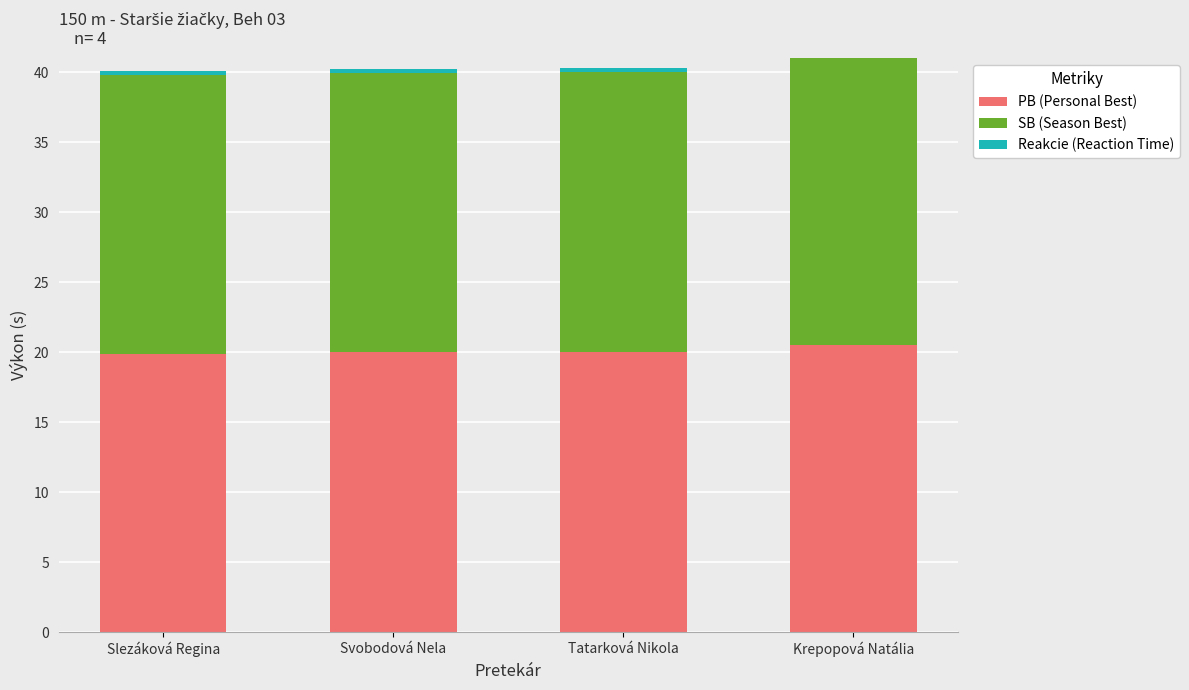

The PB (Personal Best) series shows 11.0 at Svobodová Nela. True or false?

False